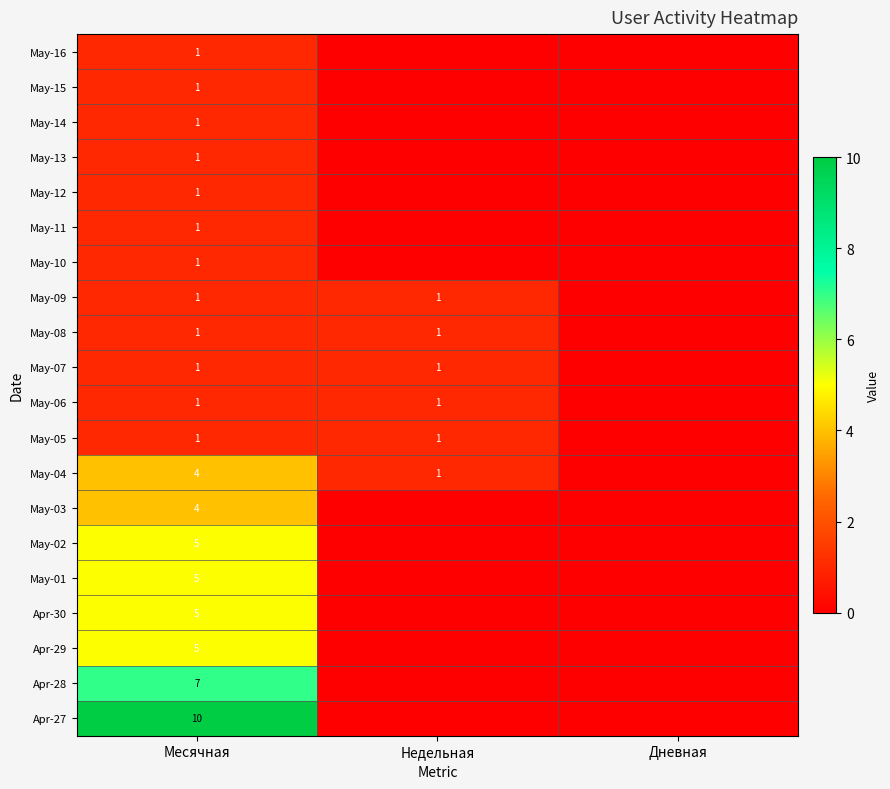

True or false: May-04 has a value of 0 at Недельная.

False